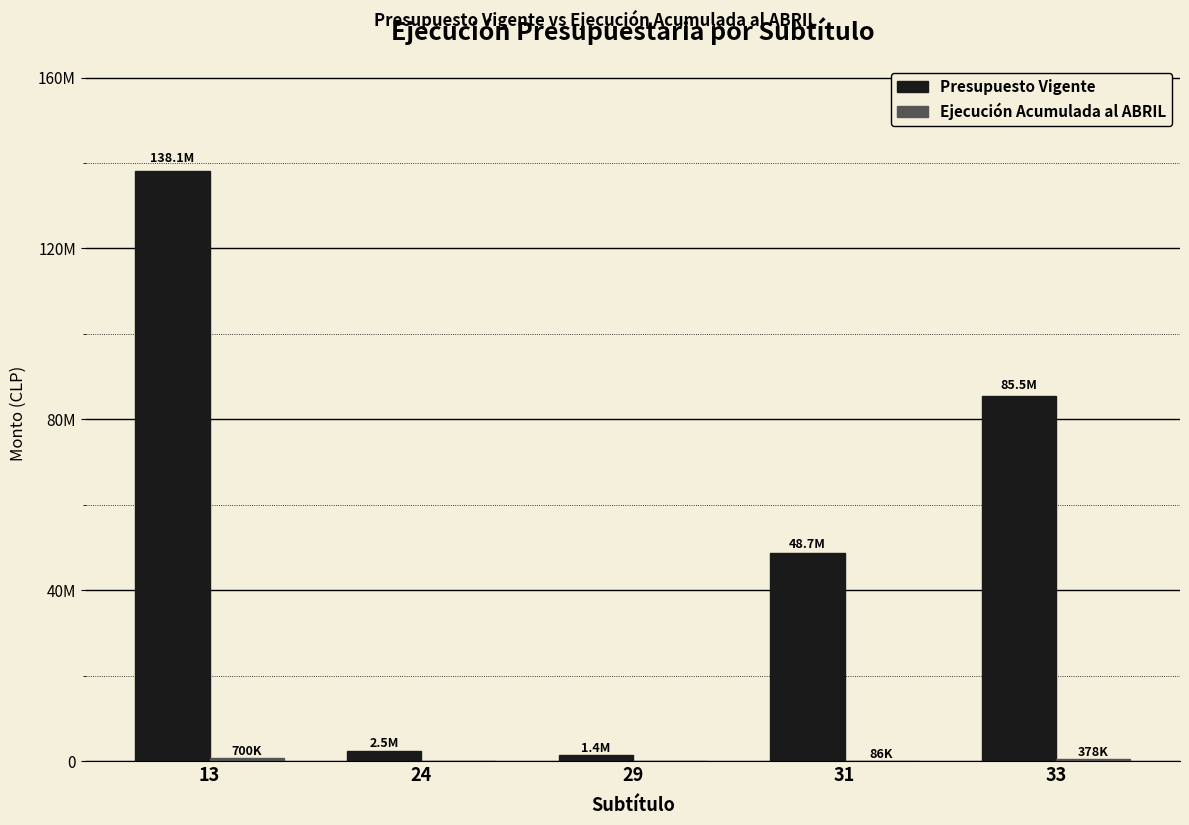

Reading left to right, what are all the values shown in this chart?

Presupuesto Vigente: 138107040	2454000	1444861	48723921	85484258
Ejecución Acumulada al ABRIL: 700000	0	0	86425	378224